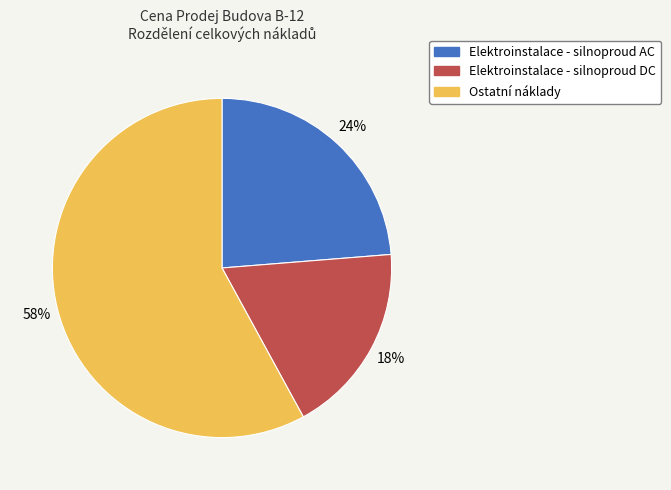

Is it true that Elektroinstalace - silnoproud AC is 24% of the pie?

True